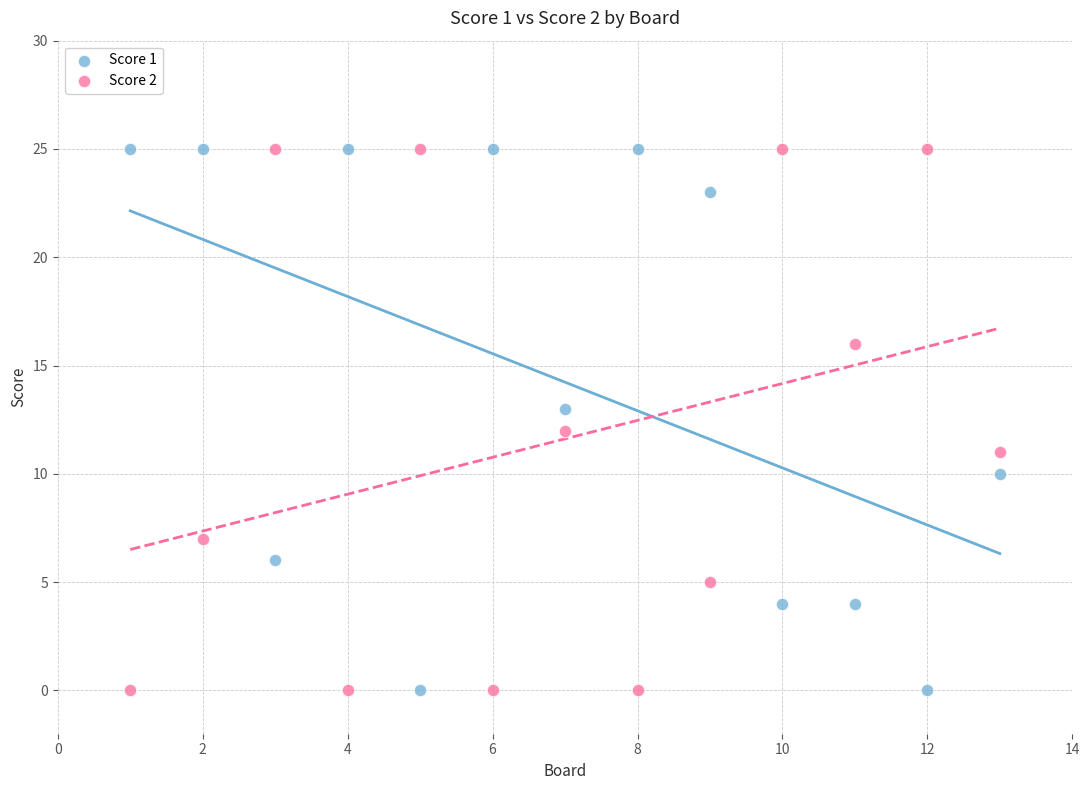

Across all data points, what is the range of Y values (max minus min)?

25